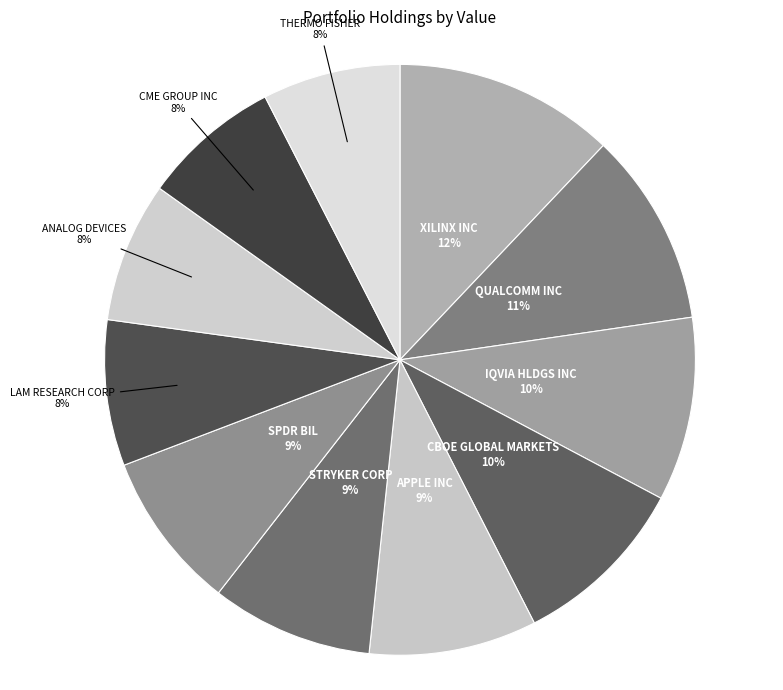

The LAM RESEARCH CORP slice represents 8% of the pie. True or false?

True